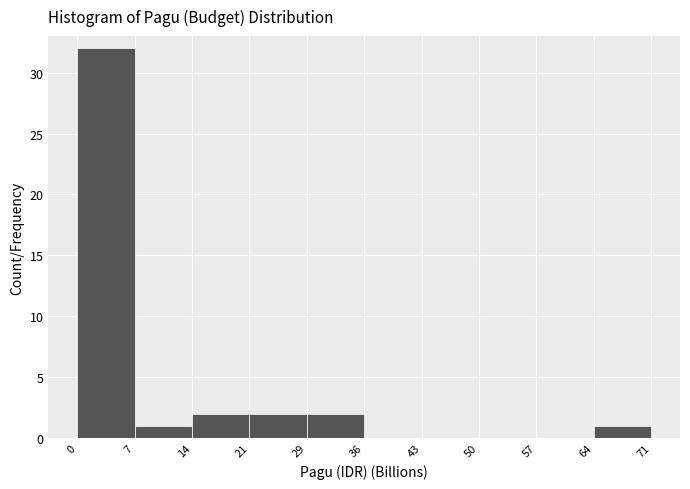

How tall is the bar that spans 7 to 14 on the x-axis? The values are not printed on the chart, so give them approximately, as read against the axis.

1